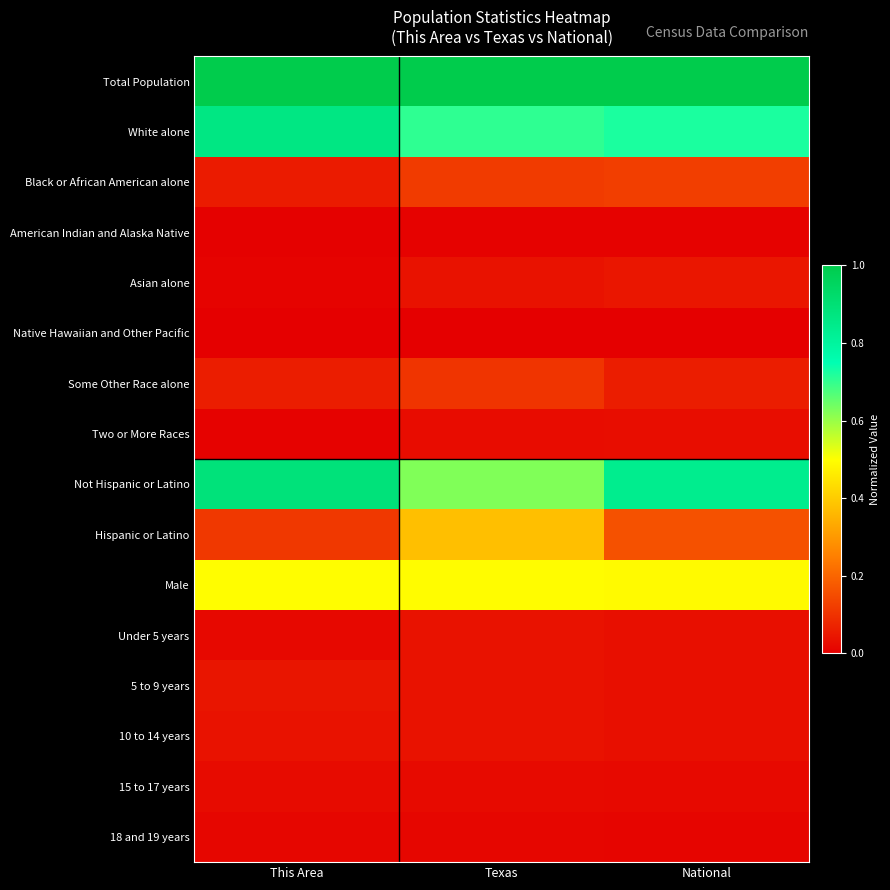

Reading right to left, extract all data points from this chart.

Total Population: National=1.0	Texas=1.0	This Area=1.0
White alone: National=0.7	Texas=0.7	This Area=0.9
Black or African American alone: National=0.1	Texas=0.1	This Area=0.1
American Indian and Alaska Native: National=0.0	Texas=0.0	This Area=0.0
Asian alone: National=0.0	Texas=0.0	This Area=0.0
Native Hawaiian and Other Pacific: National=0.0	Texas=0.0	This Area=0.0
Some Other Race alone: National=0.1	Texas=0.1	This Area=0.1
Two or More Races: National=0.0	Texas=0.0	This Area=0.0
Not Hispanic or Latino: National=0.8	Texas=0.6	This Area=0.9
Hispanic or Latino: National=0.2	Texas=0.4	This Area=0.1
Male: National=0.5	Texas=0.5	This Area=0.5
Under 5 years: National=0.0	Texas=0.0	This Area=0.0
5 to 9 years: National=0.0	Texas=0.0	This Area=0.0
10 to 14 years: National=0.0	Texas=0.0	This Area=0.0
15 to 17 years: National=0.0	Texas=0.0	This Area=0.0
18 and 19 years: National=0.0	Texas=0.0	This Area=0.0